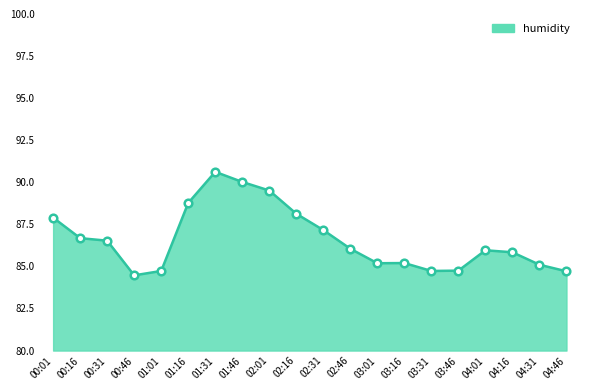

What is the ratio of the value at 04:01 to the value at 01:46?

1.0